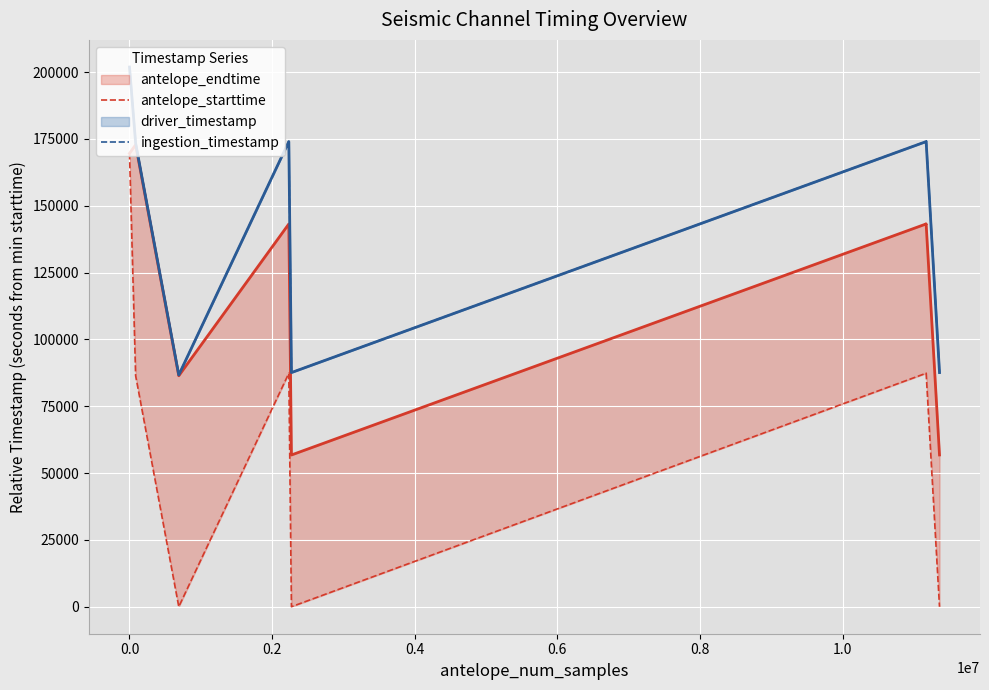

True or false: ingestion_timestamp and antelope_starttime cross at least once.

False